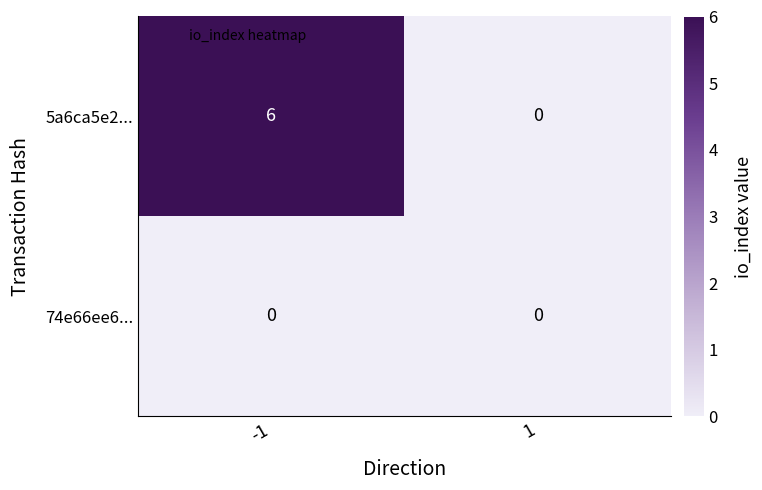

List the series in order of their overall mean, lowest first.

74e66ee6..., 5a6ca5e2...